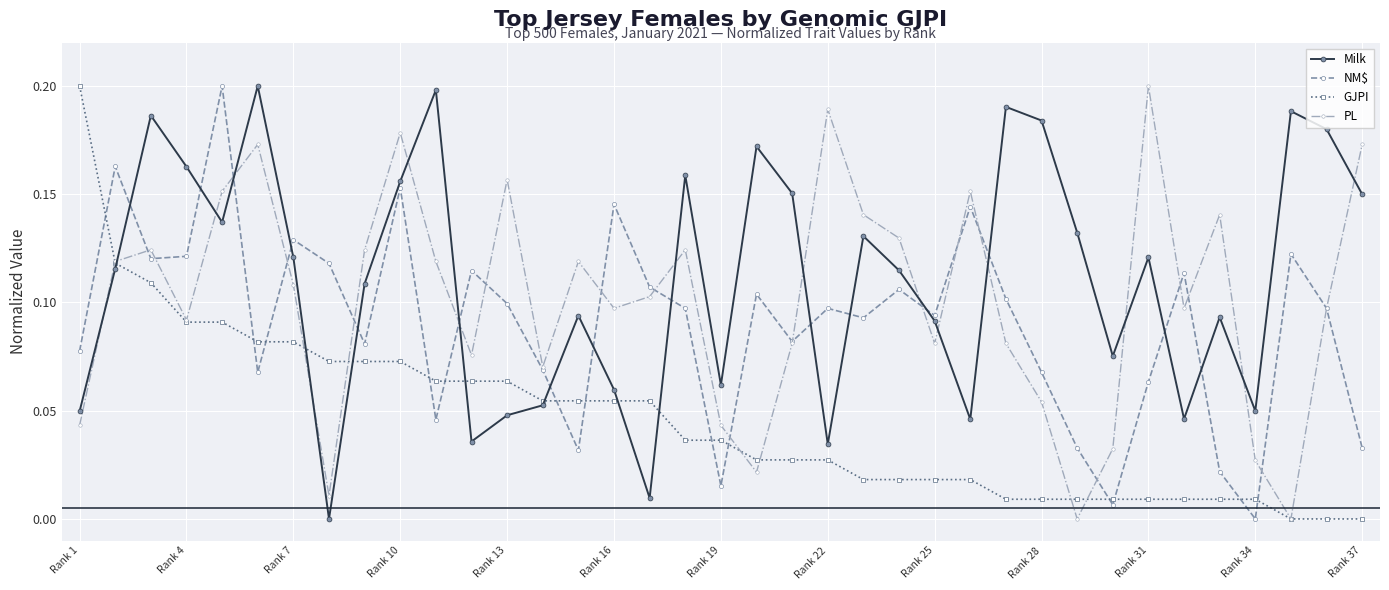

Which series has the largest total across all categories?

Milk